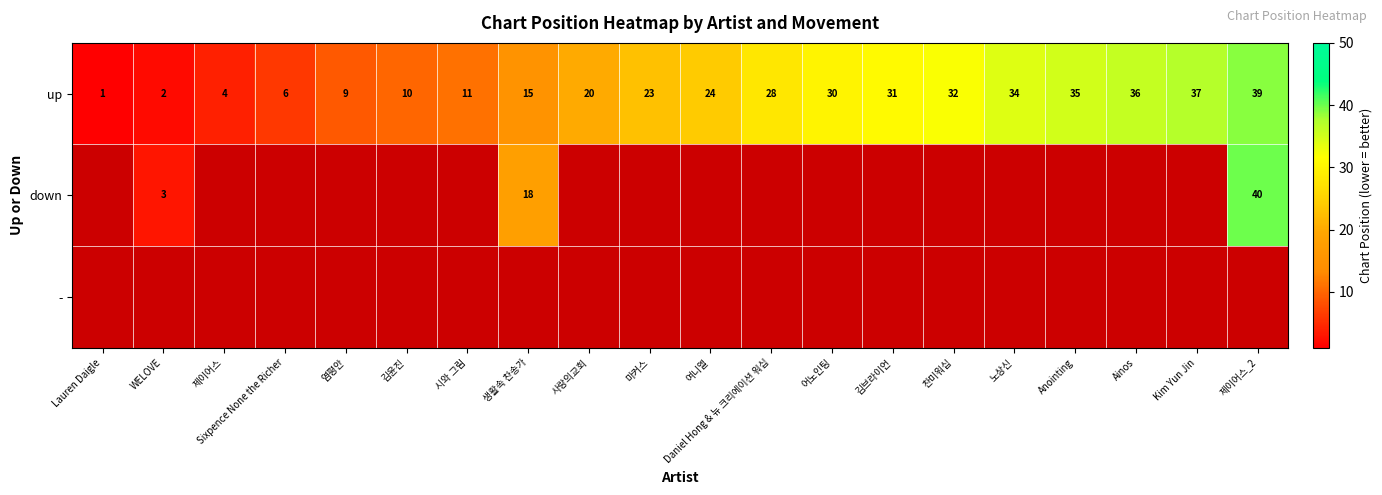

Read the up value at 김윤진.

10